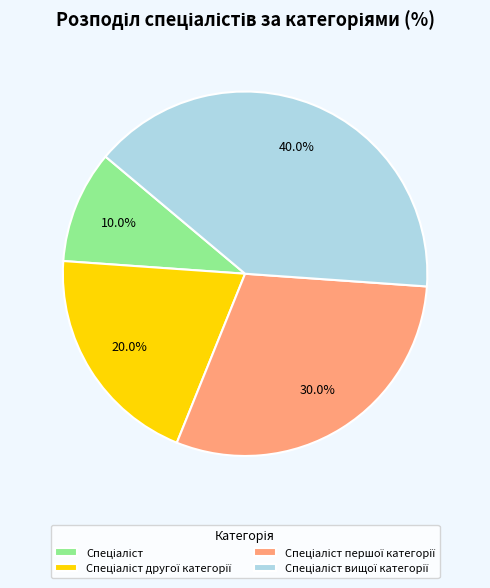

Does any single category account for the majority?

No